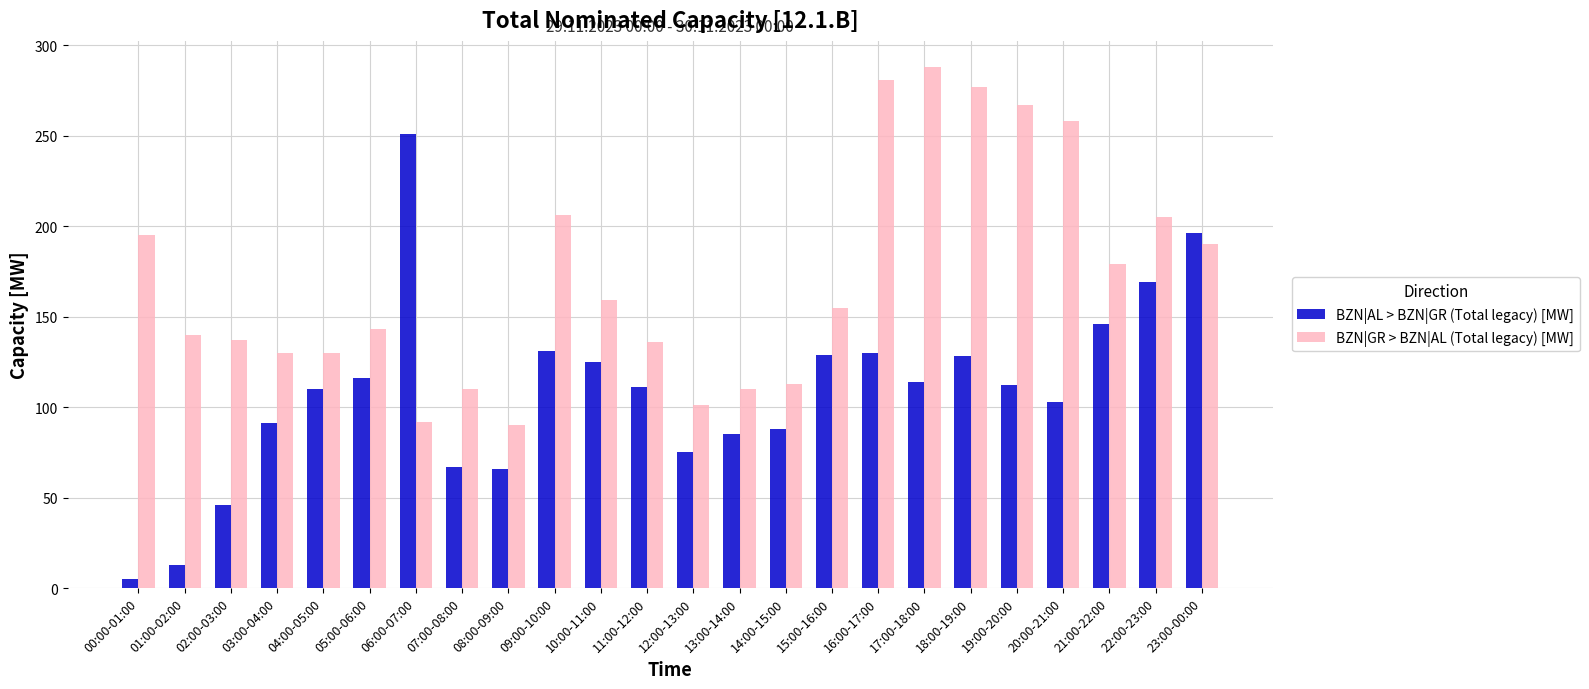

What is the approximate value of BZN|GR > BZN|AL (Total legacy) [MW] at 19:00-20:00, to the nearest 50?

250